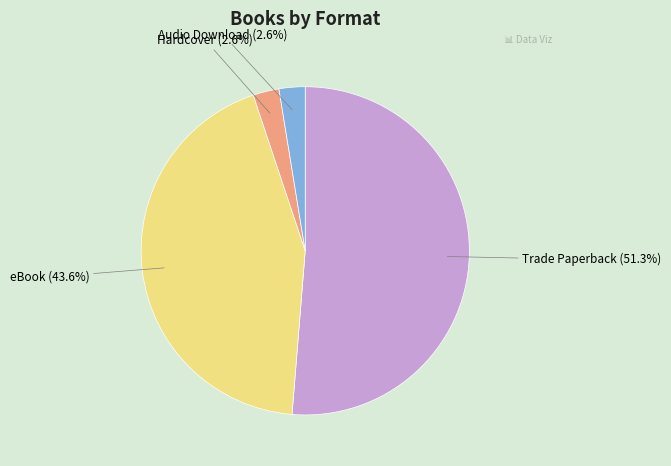

Is there a majority slice in this chart?

Yes